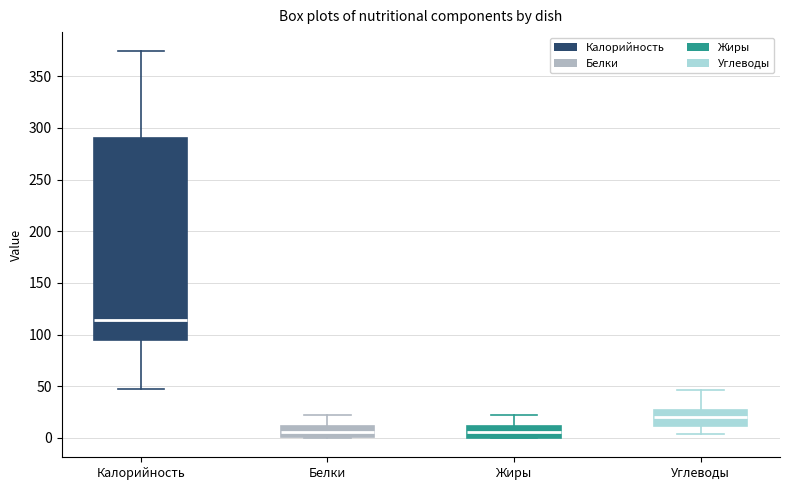

Reading left to right, transcribe this box plot: for each box, give where its median line is, the range the box spans, and where its two whiskers end, as read against the y-axis. The values are not printed on the chart, so give them approximately, as read against the axis.

Калорийность: median 115, box 95 to 290, whiskers 45 to 375
Белки: median 5, box 0 to 10, whiskers 0 to 20
Жиры: median 5, box 0 to 10, whiskers 0 to 20
Углеводы: median 20, box 10 to 25, whiskers 5 to 45